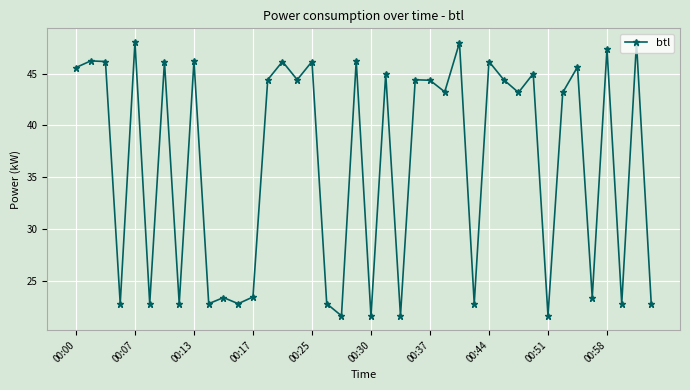

What is the smallest value displayed?

21.6